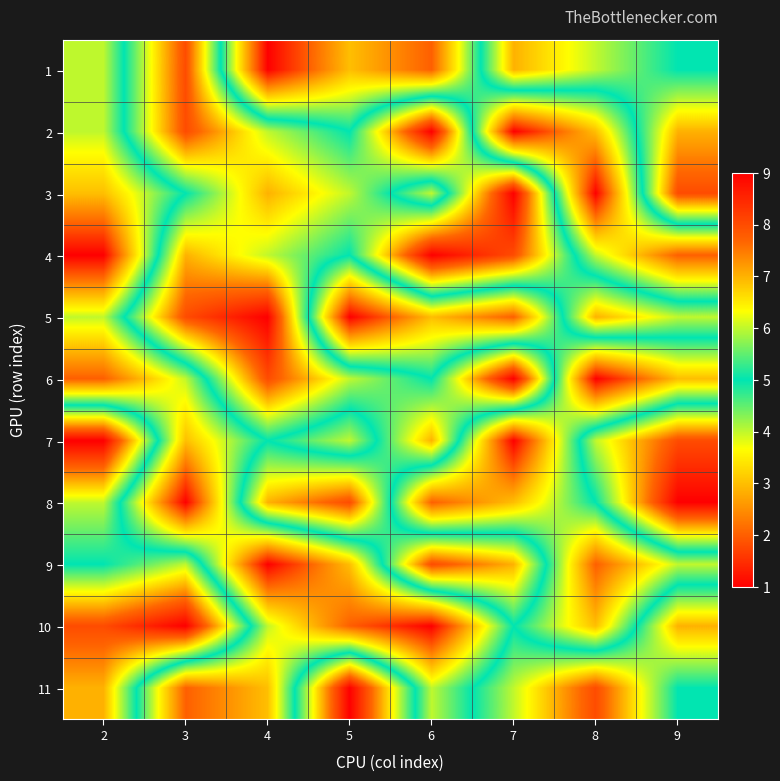

Which series has the widest spread of values?

2